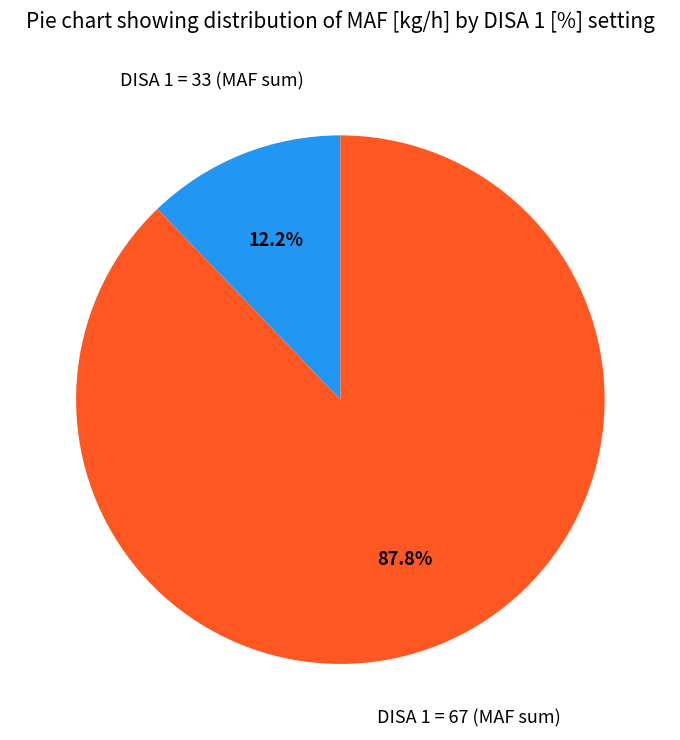

Count the number of slices in the pie.

2